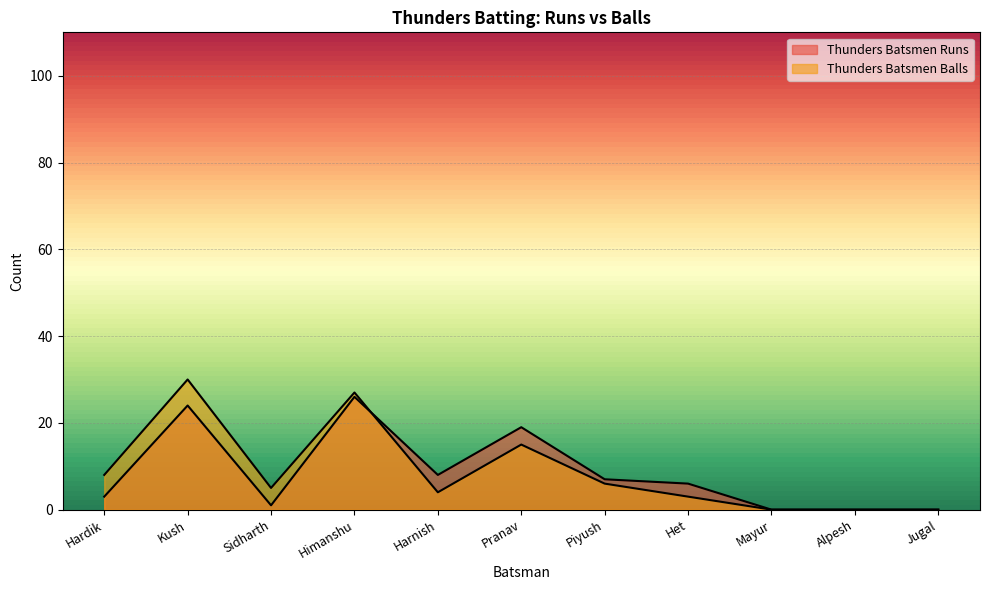

What is the value of the Thunders Batsmen Balls point at the 5th from the left?

4